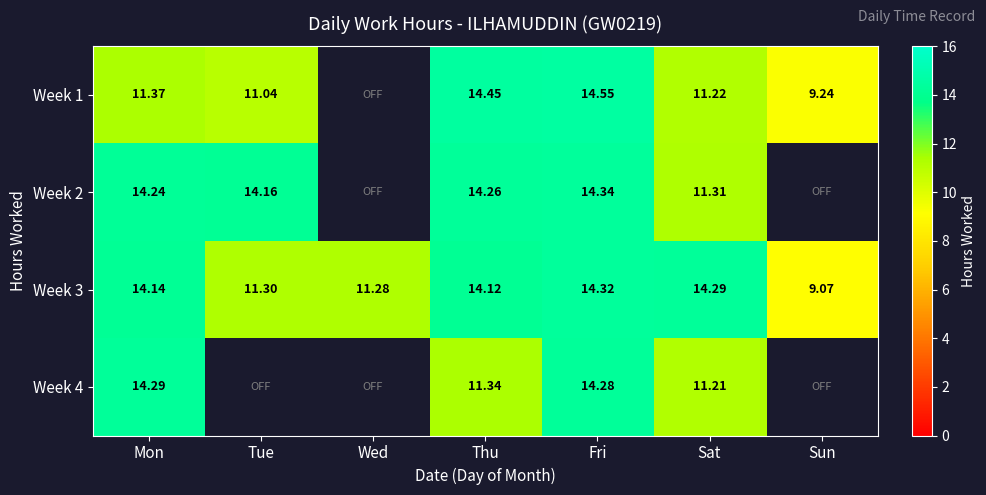

How many categories are shown in the chart?

7